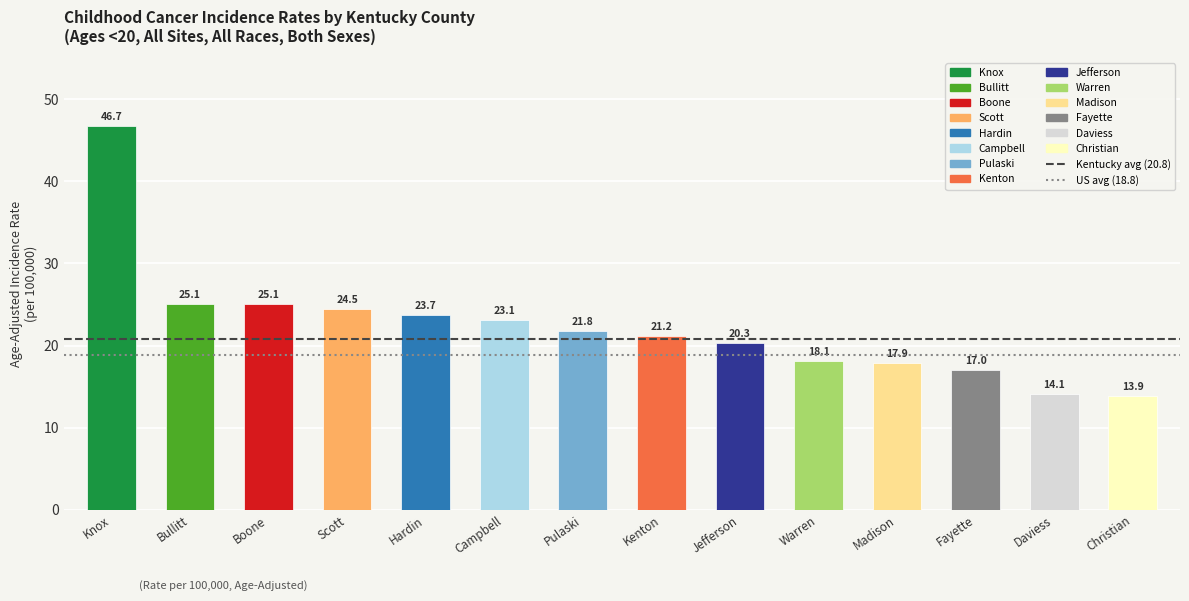

What is the approximate value at Boone?

25.1